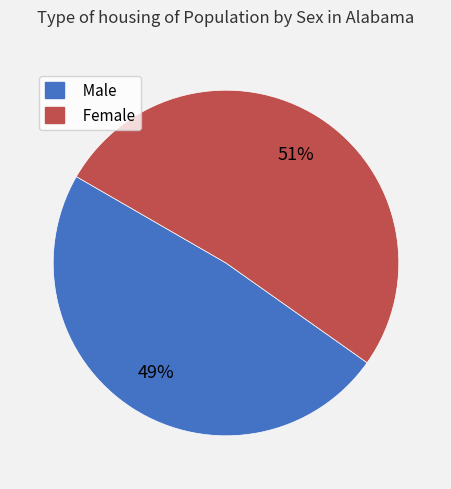

Which slice is the smallest?

Male